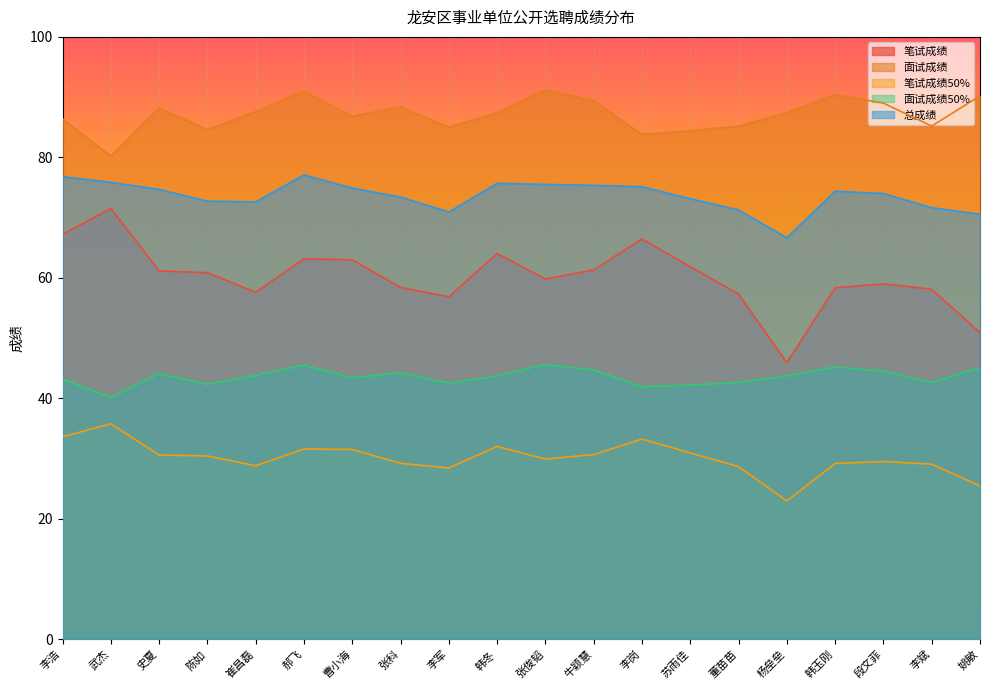

Which has a higher value, 武杰 or 段文菲?

武杰